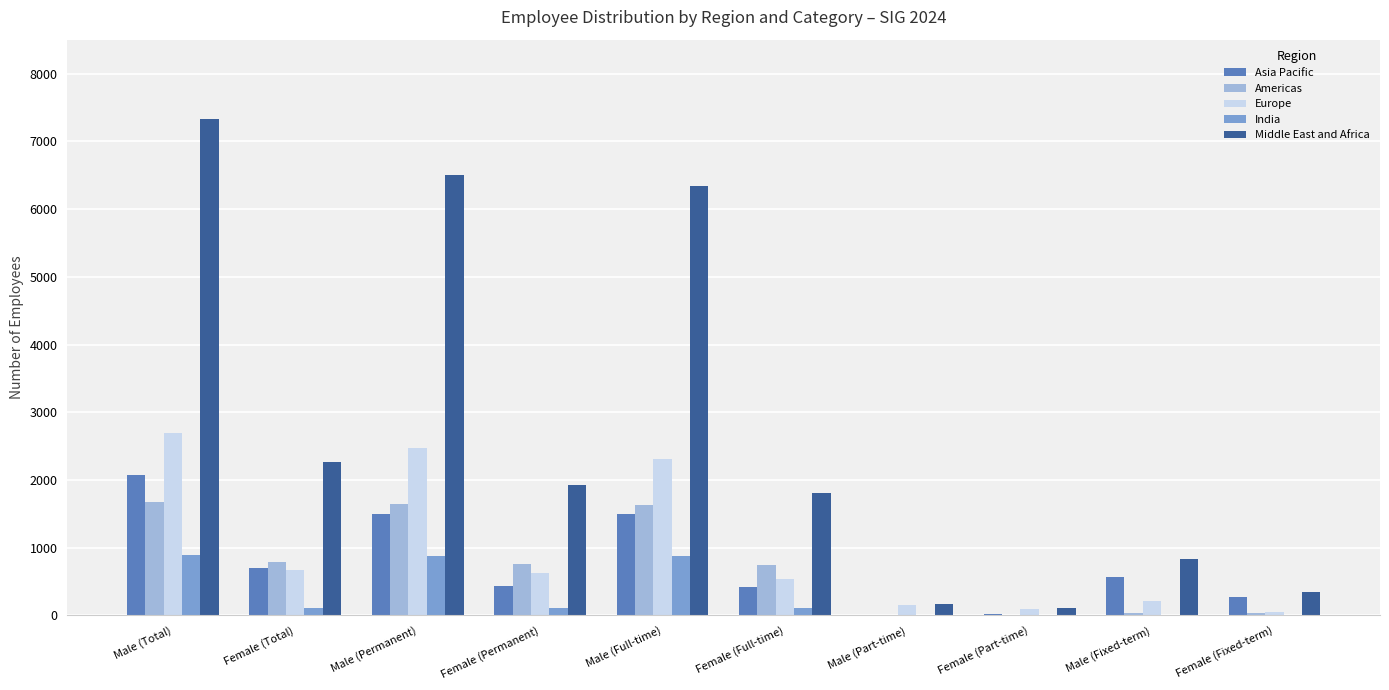

What are all the series names shown in the legend?

Asia Pacific, Americas, Europe, India, Middle East and Africa